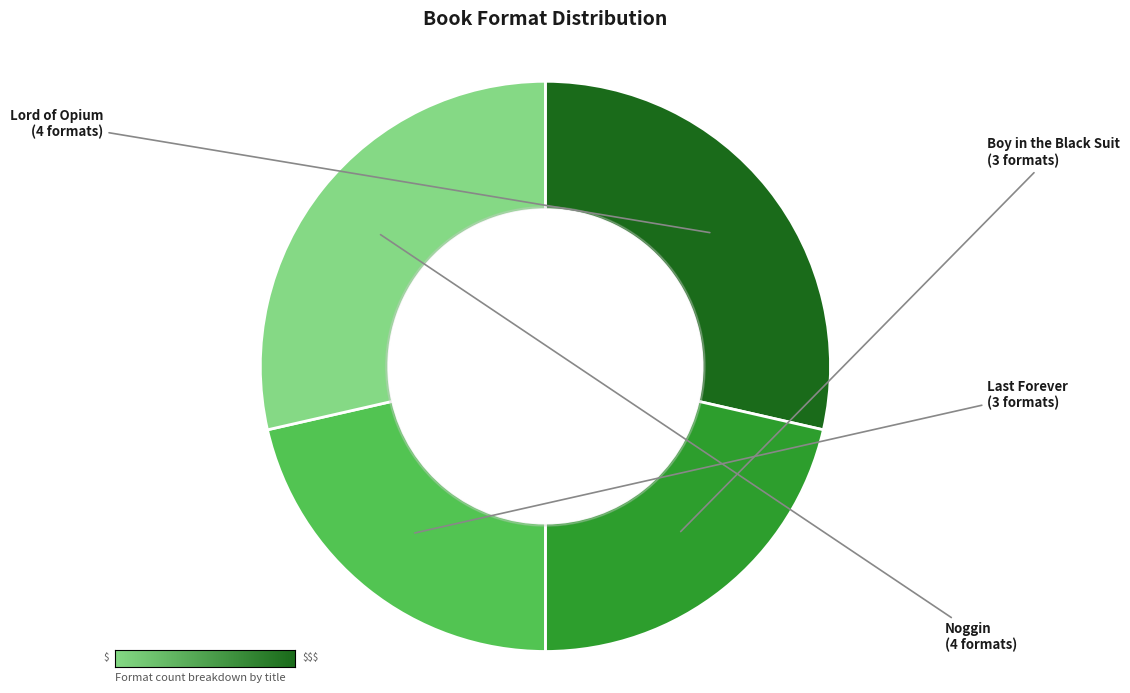

Between Boy in the Black Suit and Lord of Opium, which is larger?

Lord of Opium